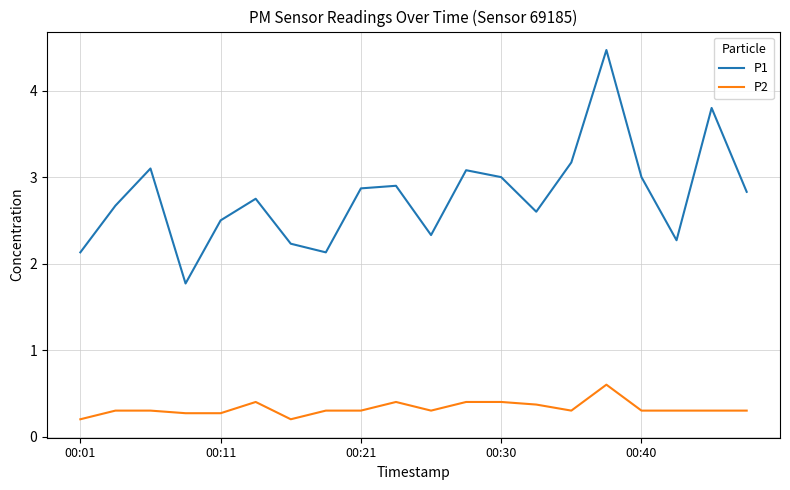

How many lines are shown in the chart?

2